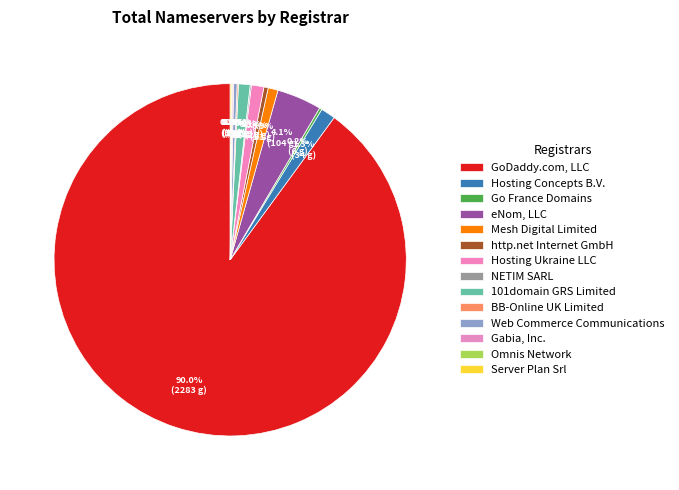

Which slice is the smallest?

Omnis Network